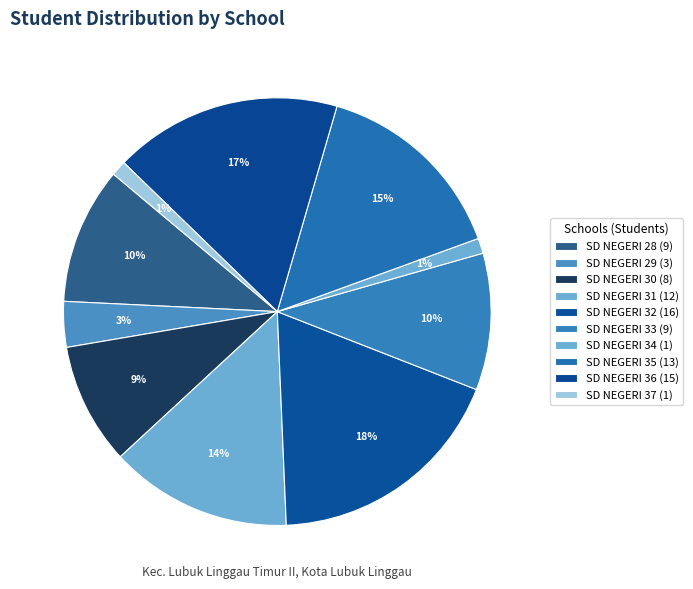

What is the ratio of the value at SD NEGERI 32 to the value at SD NEGERI 36?

1.1